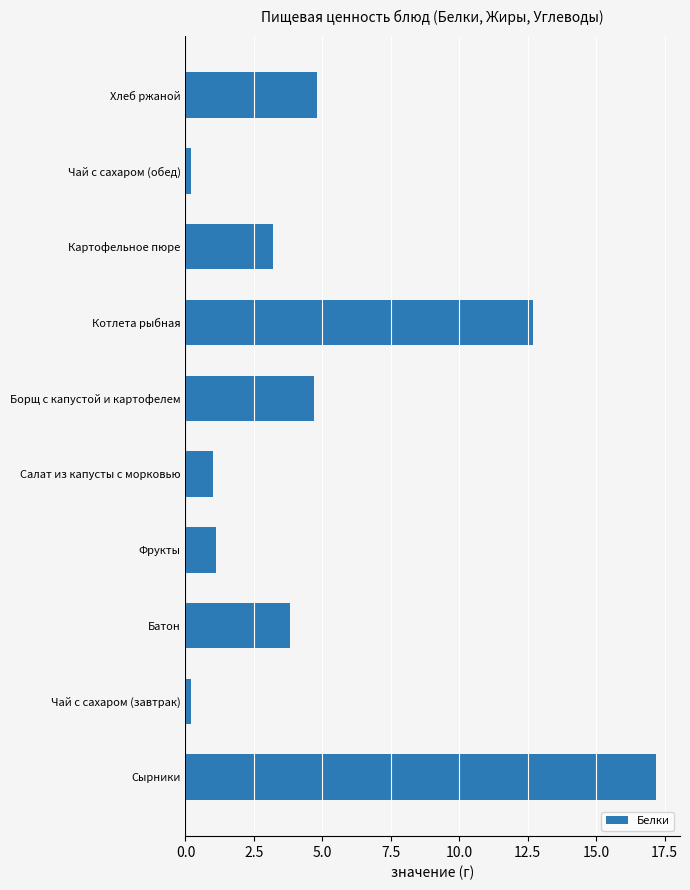

What is the average value?

4.9